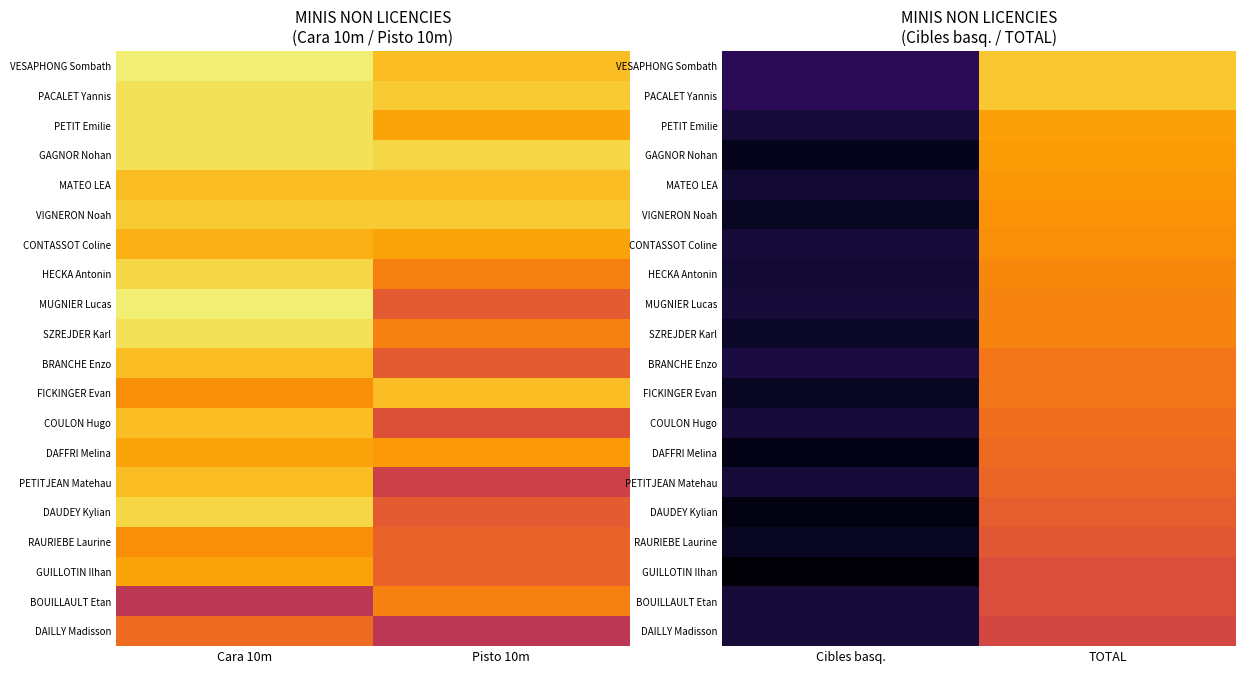

At which category is the sum across all series the highest?

TOTAL